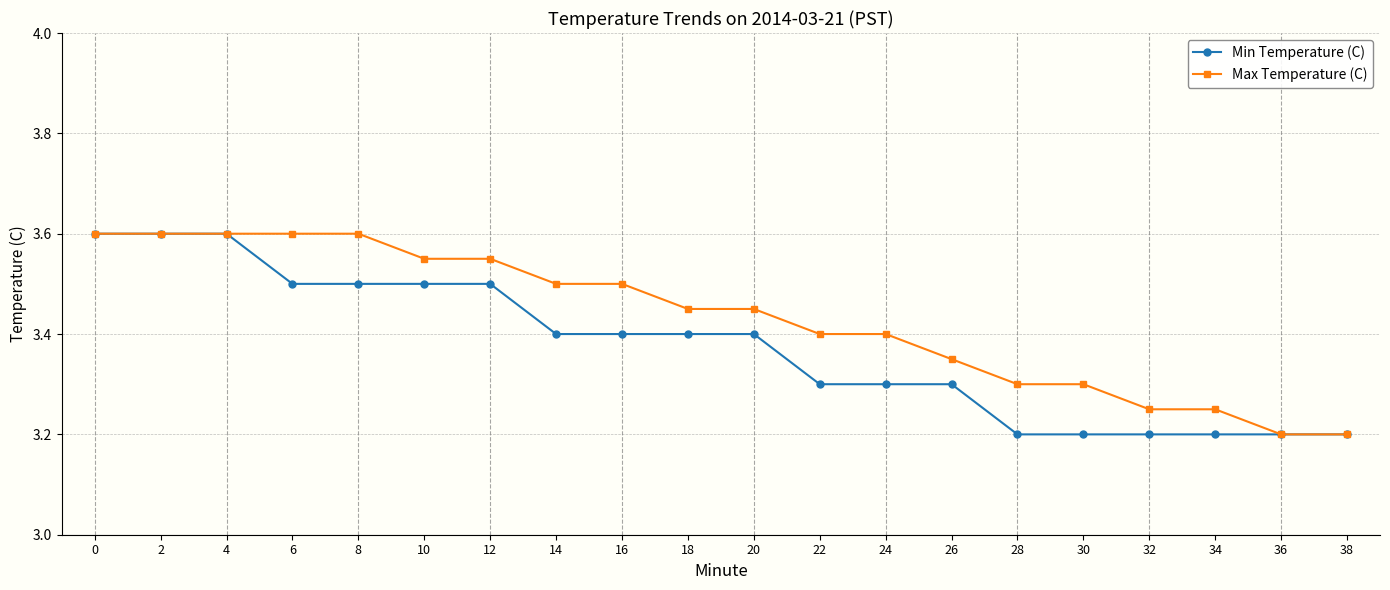

Count the Min Temperature (C) values in the range 3 to 4.

20